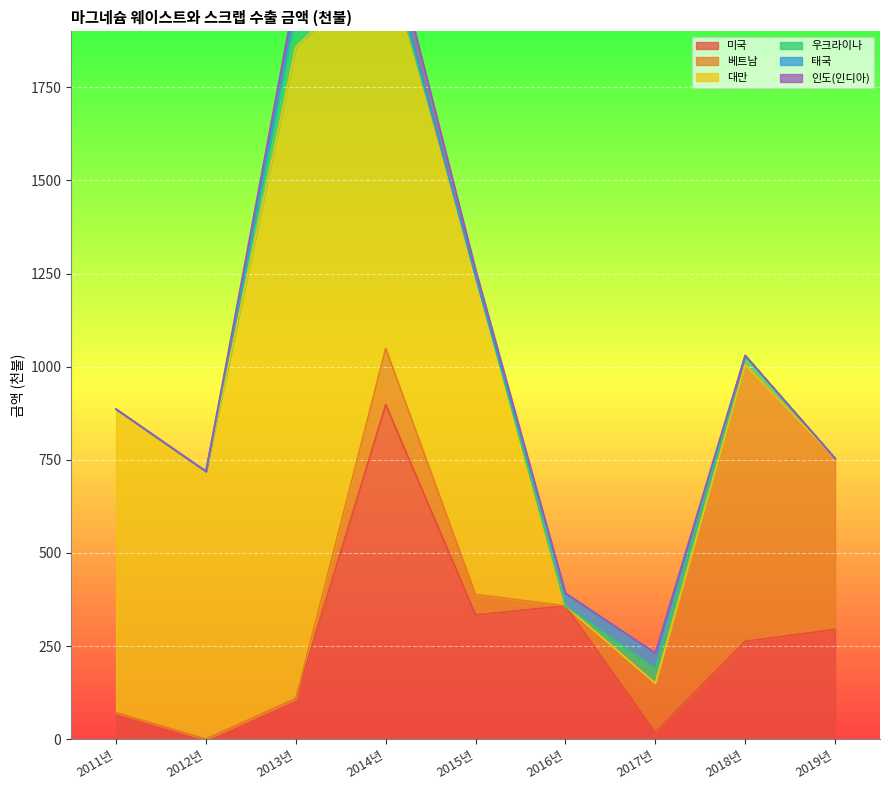

At which label is 미국 closest to 449?

2016년